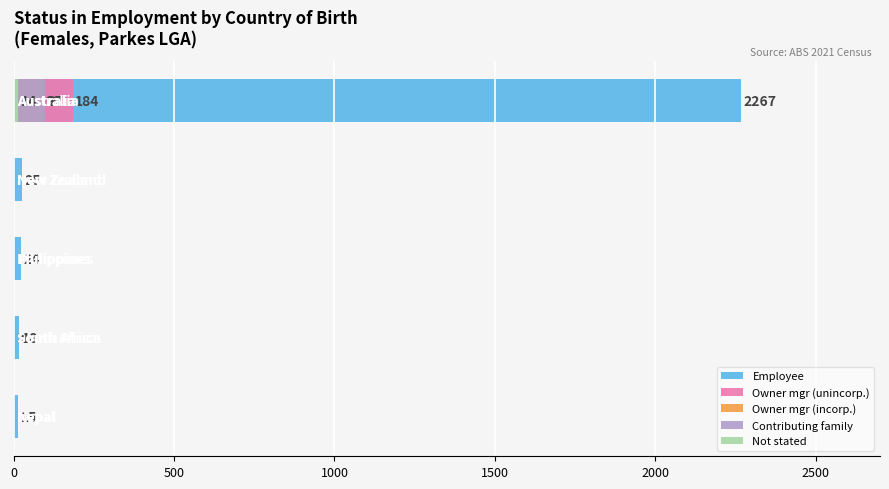

How many data points does each series have?

5